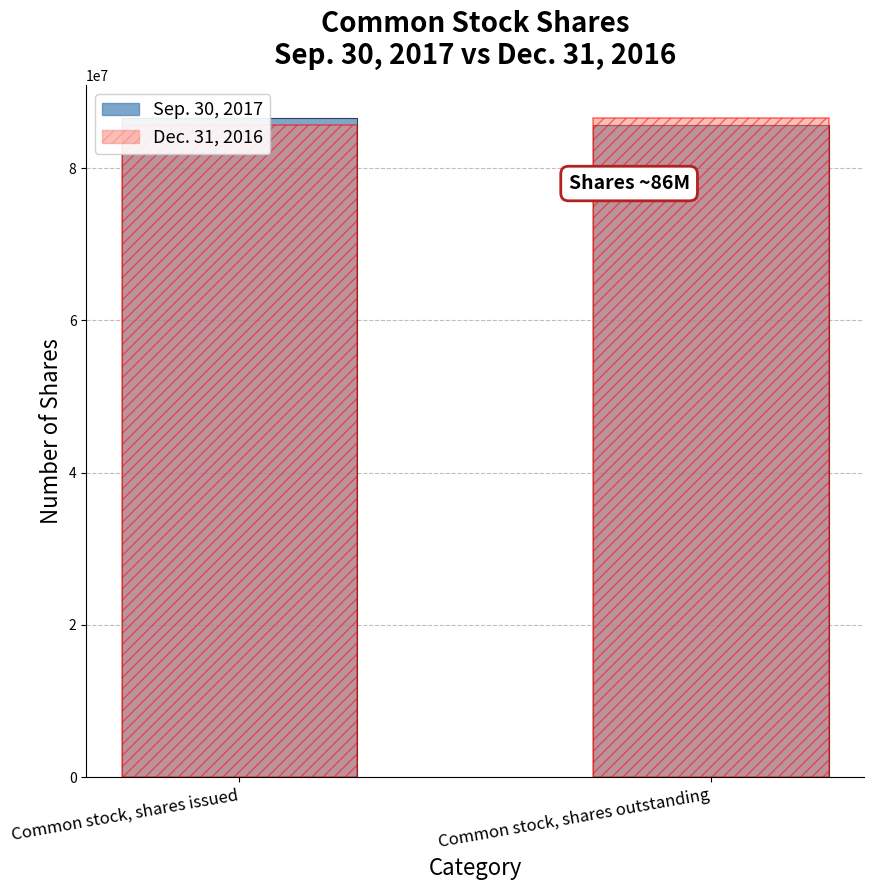

Which series has the largest range (max minus min)?

Sep. 30, 2017